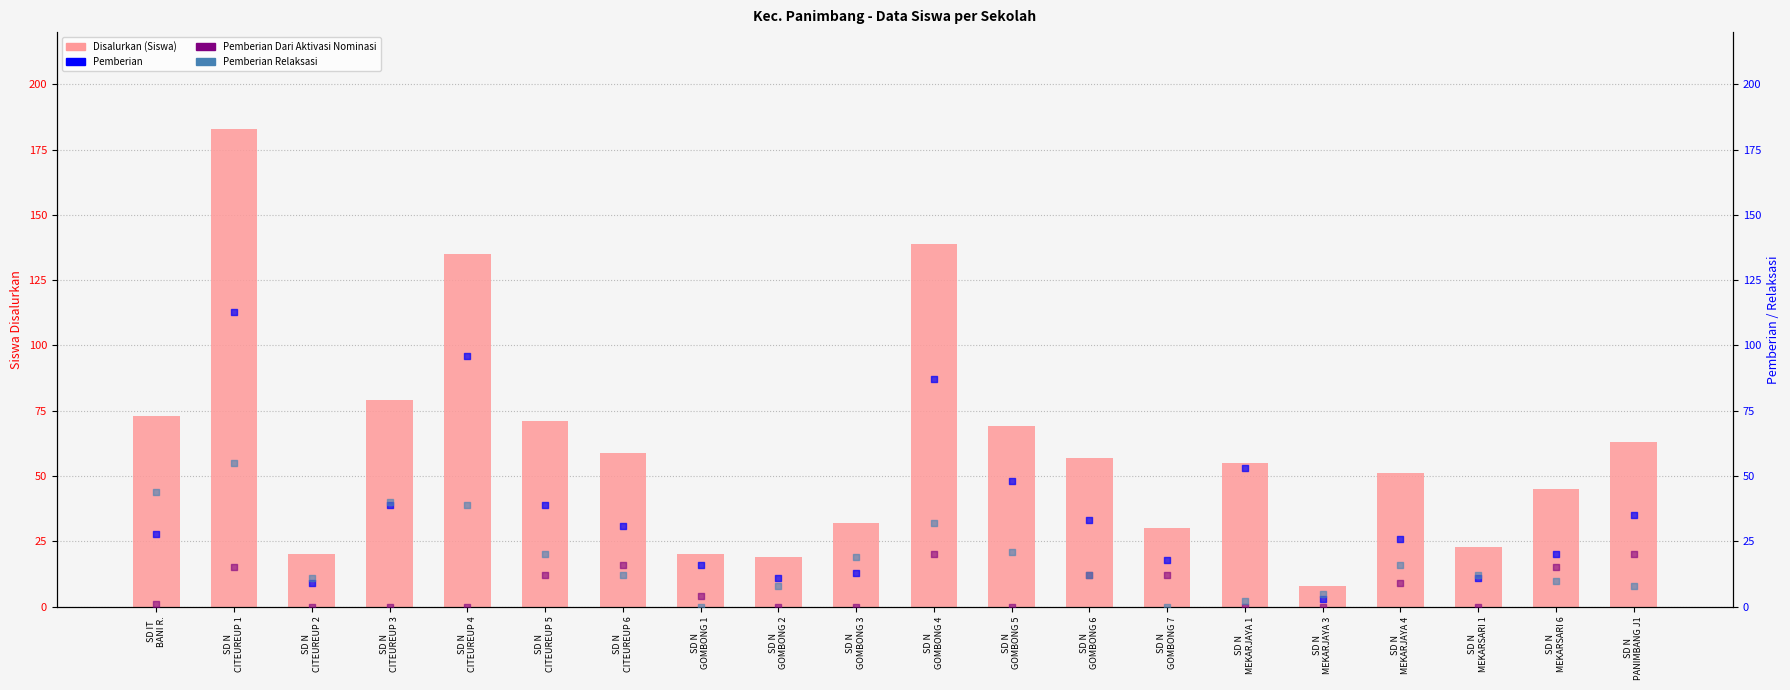

Which series contains the lowest Y value?

Pemberian Dari Aktivasi Nominasi